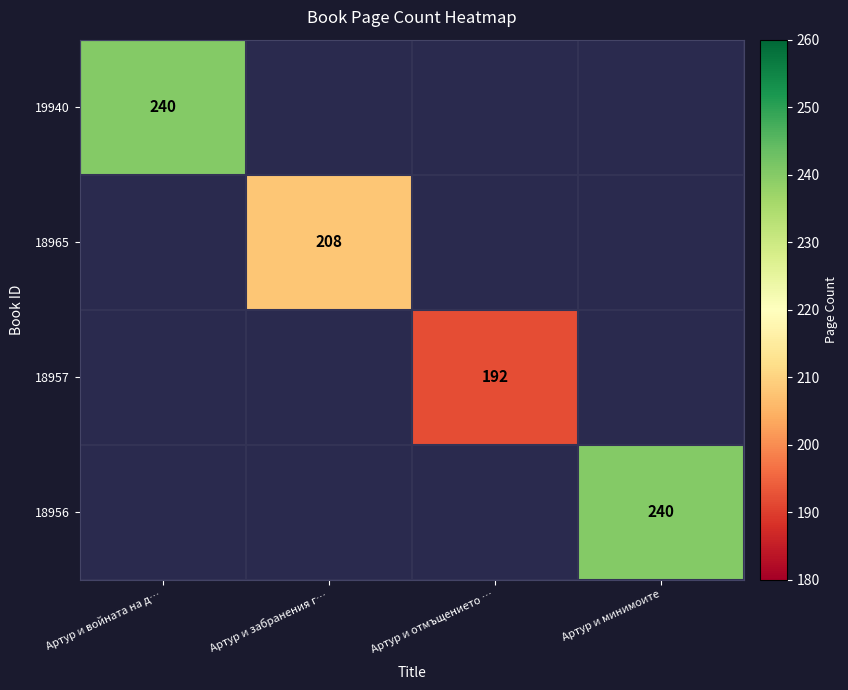

Is it true that 18957 equals 192 at Артур и отмъщението …?

True